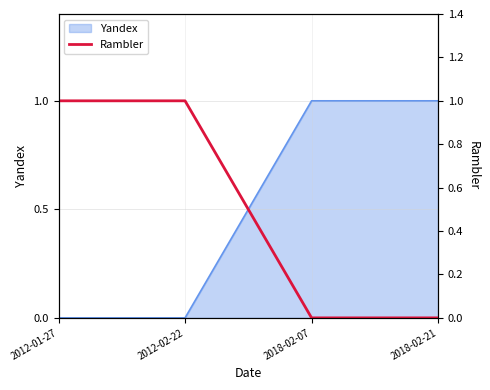

The value of Yandex at 2012-02-22 is 1. True or false?

False